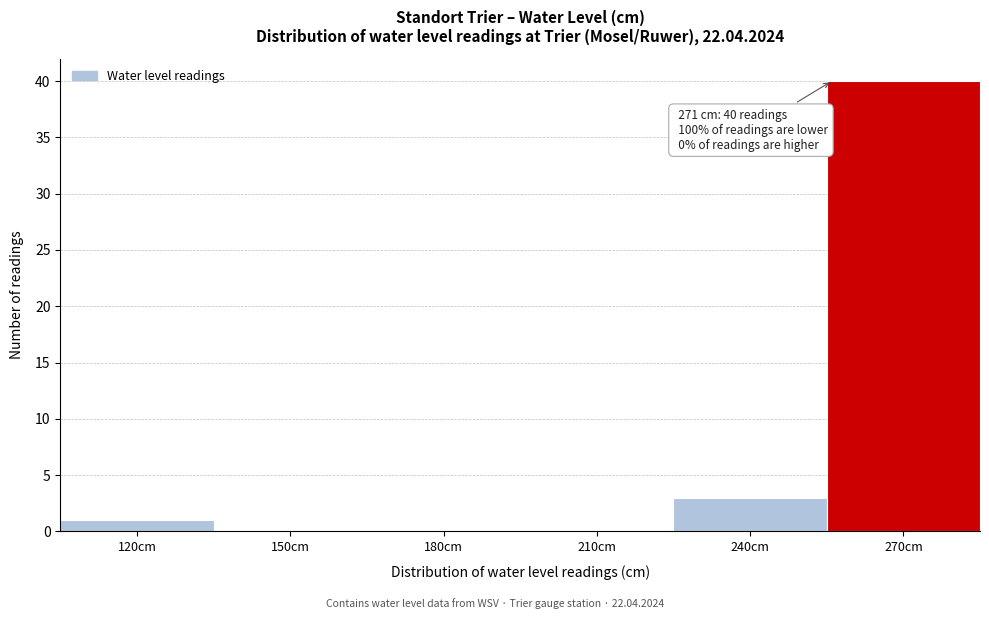

Reading left to right, transcribe all the data shown in this chart.

120cm=1	150cm=0	180cm=0	210cm=0	240cm=3	270cm=40